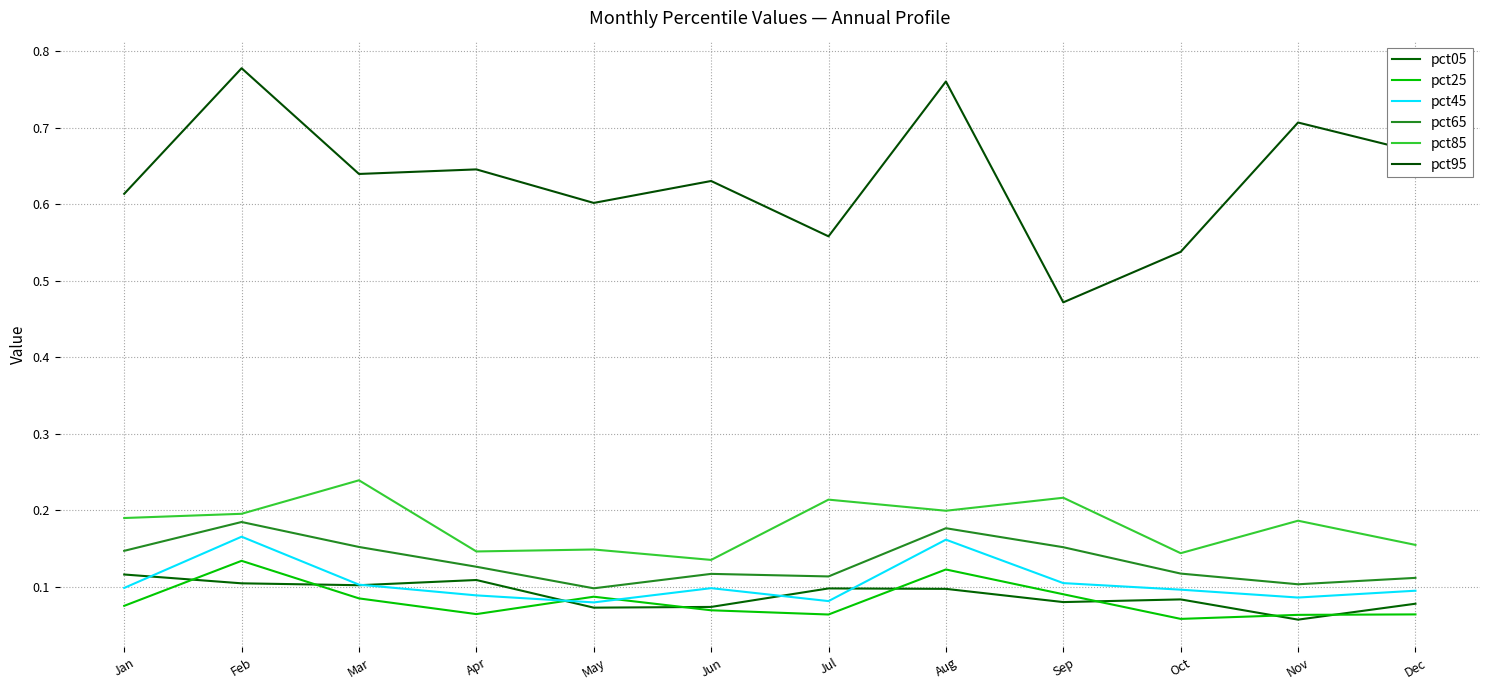

Is the value of pct95 at Jun greater than the value of pct85 at Dec?

Yes